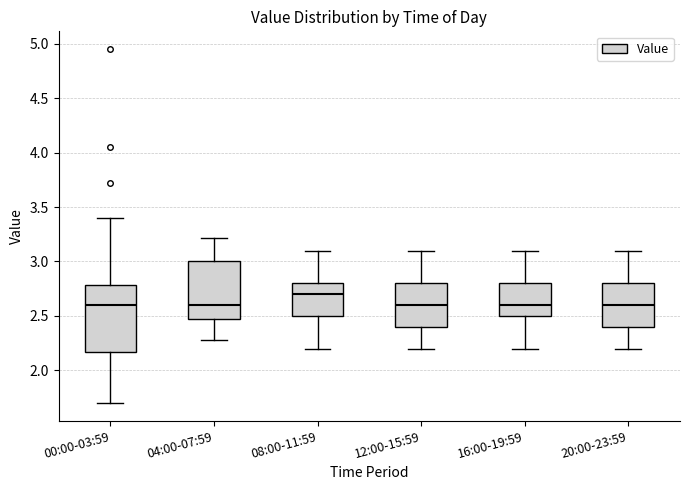

Where is the lower edge of the box for 08:00-11:59 on the y-axis? The values are not printed on the chart, so give them approximately, as read against the axis.

2.50